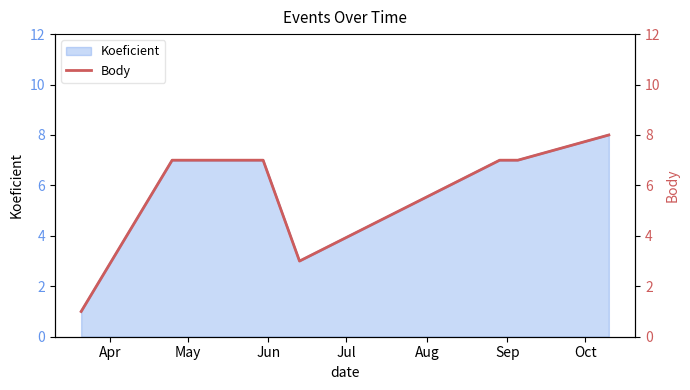

What is the value of the 5th point from the left?

7